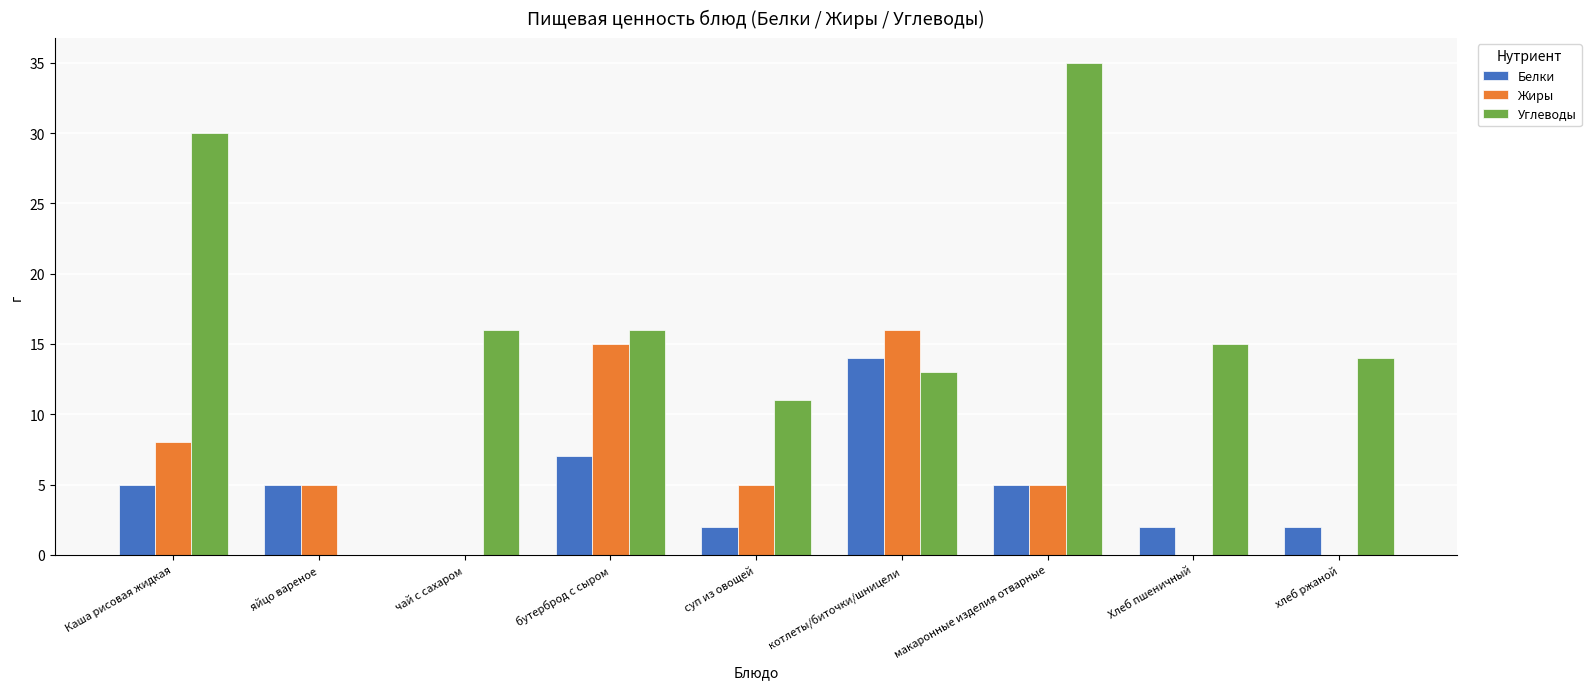

How many data points does each series have?

9